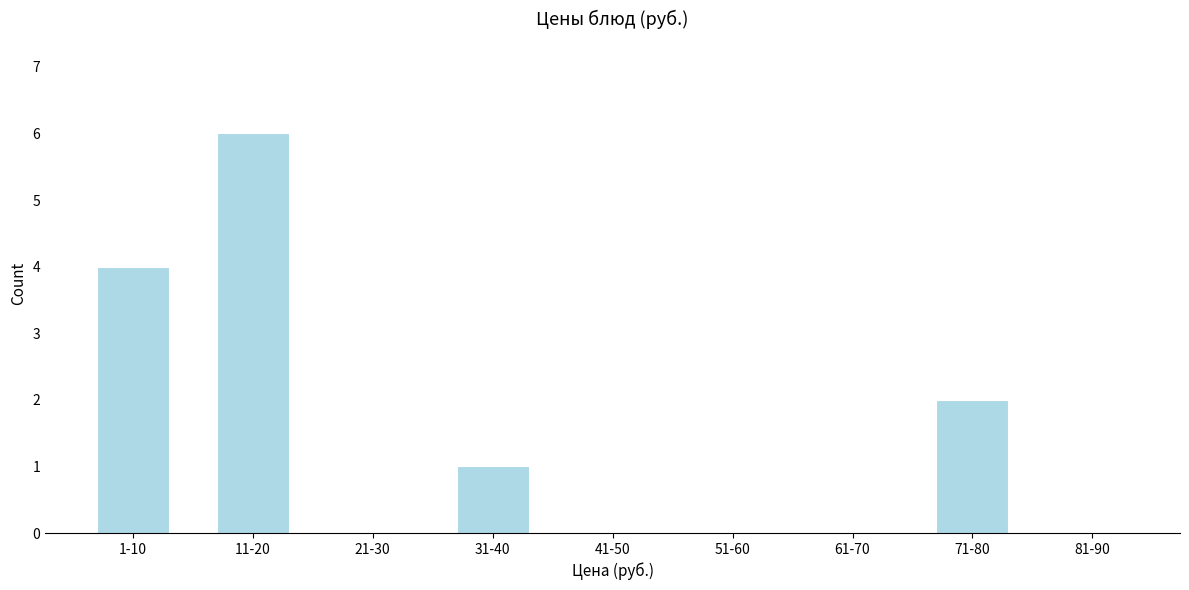

Reading left to right, what are all the values shown in this chart?

1-10=4	11-20=6	21-30=0	31-40=1	41-50=0	51-60=0	61-70=0	71-80=2	81-90=0